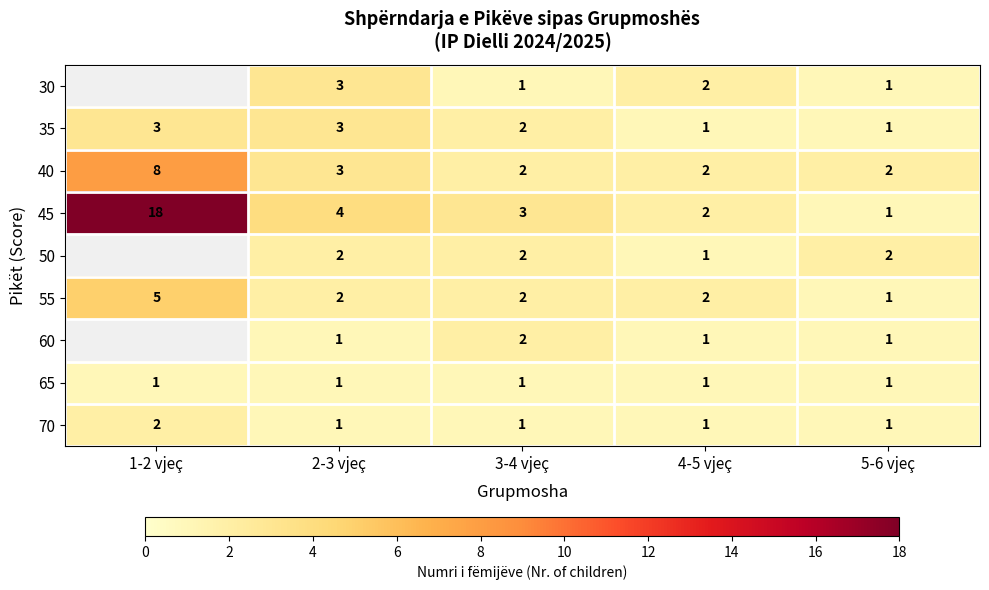

The 40 series shows 8 at 1-2 vjeç. True or false?

True